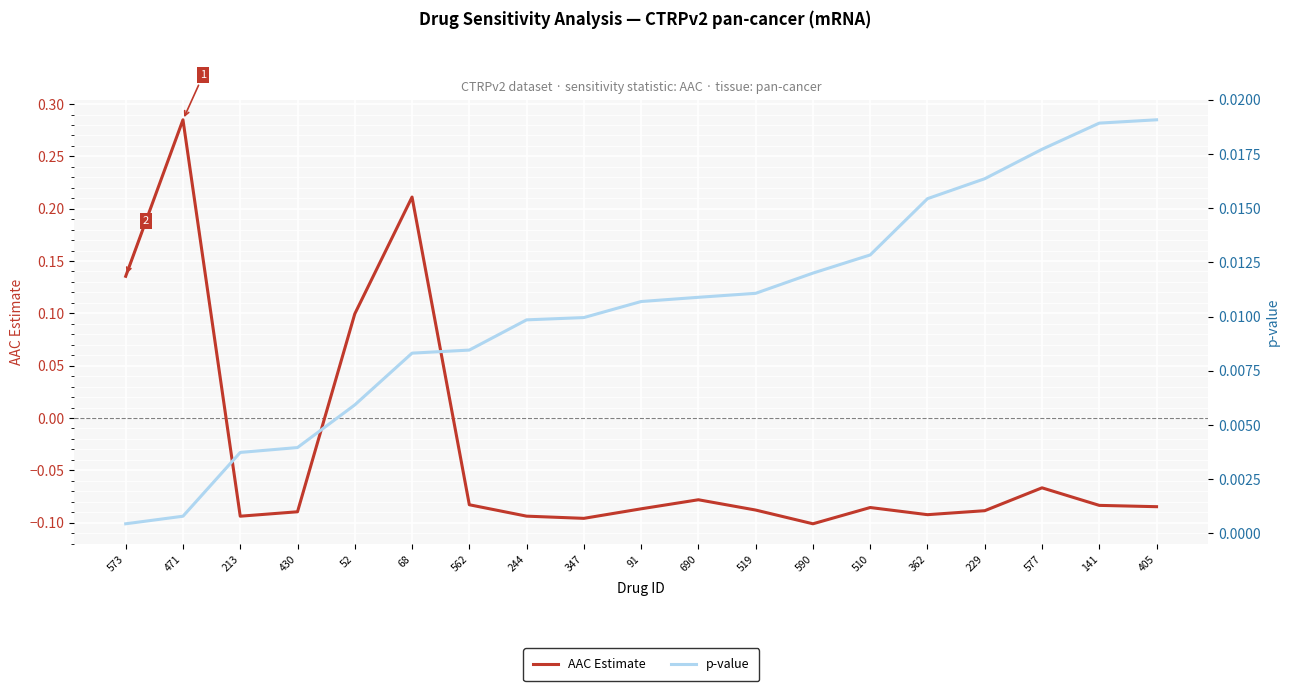

Between which two adjacent categories do AAC Estimate and p-value first intersect?

471 and 213